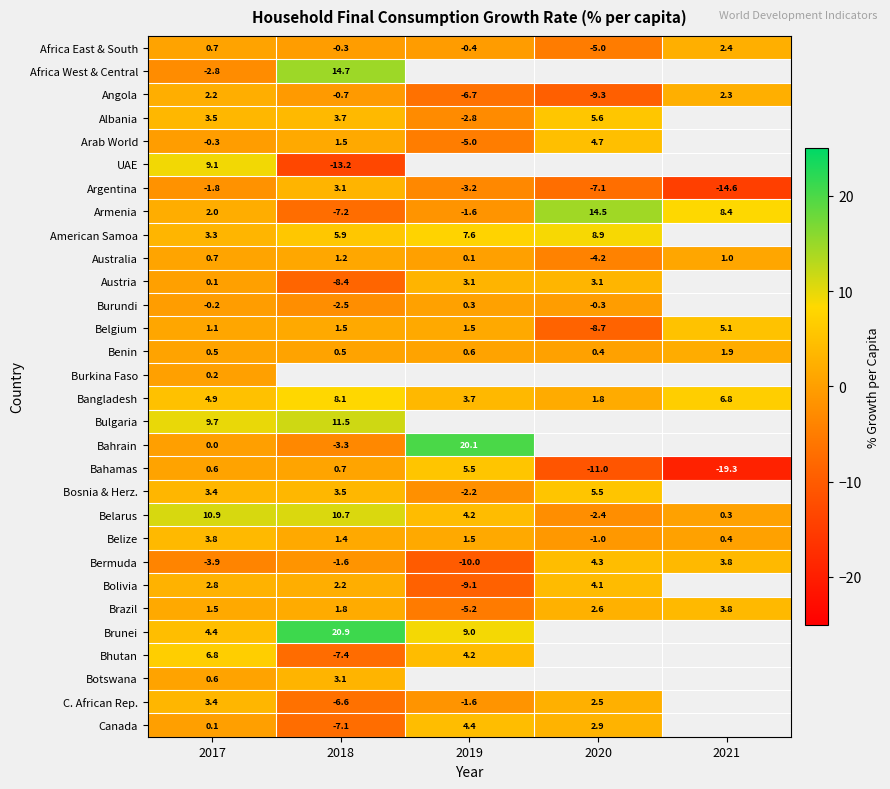

At how many categories does at least one series exceed 13?

3